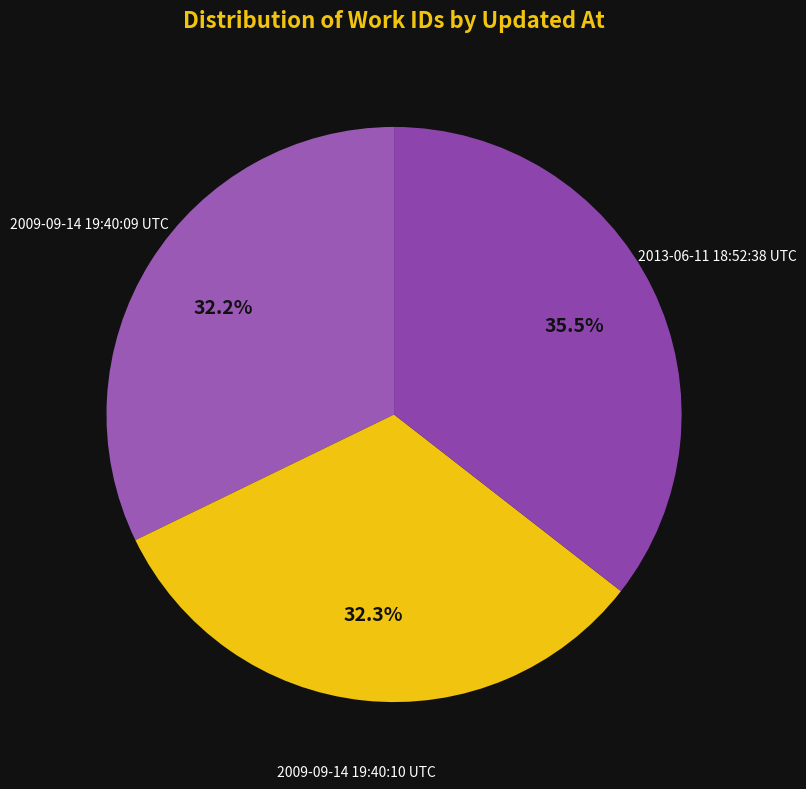

How many segments does this pie chart have?

3